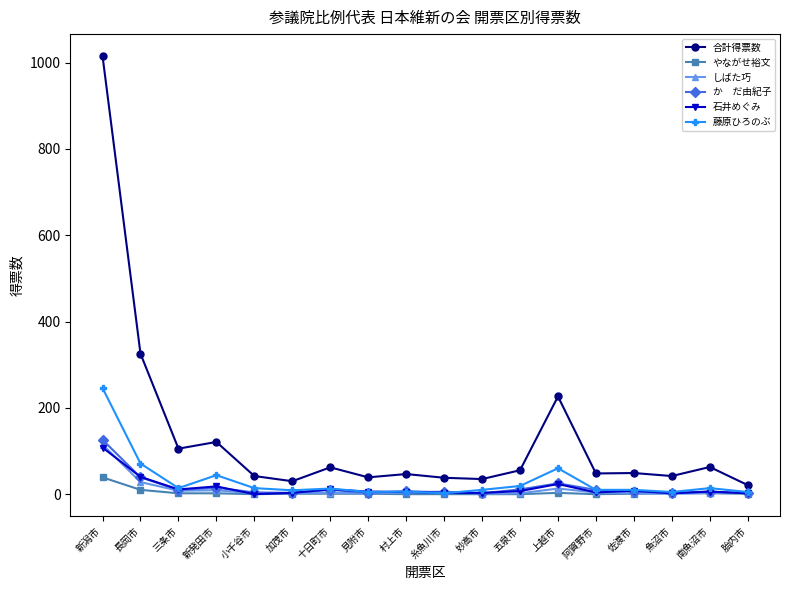

What is the label of the 17th point from the right?

長岡市